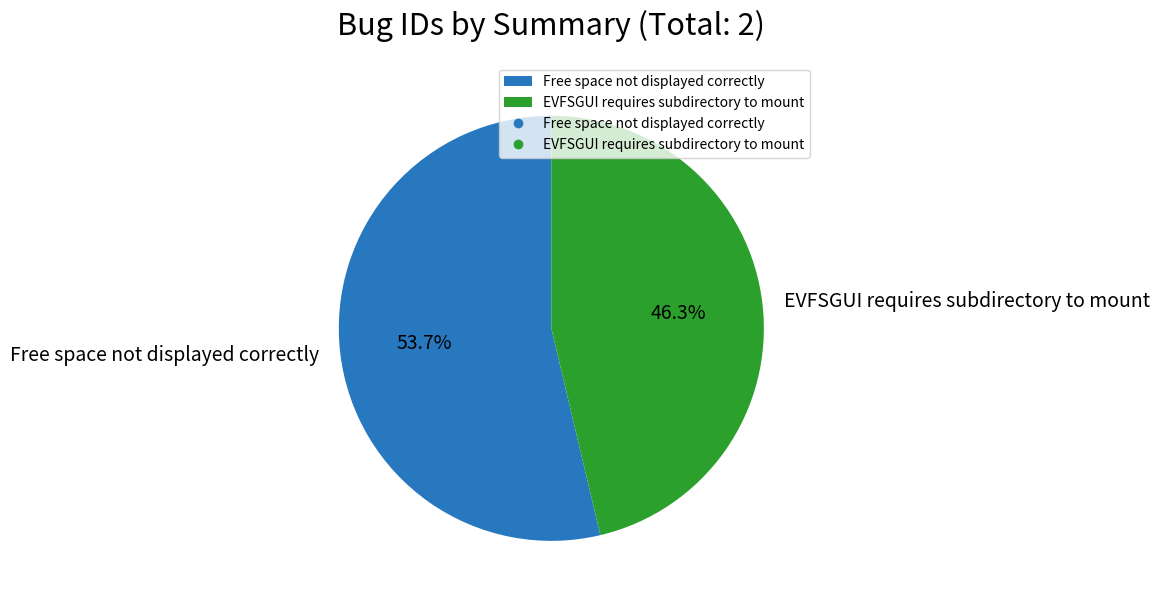

Is it true that EVFSGUI requires subdirectory to mount is 46% of the pie?

True